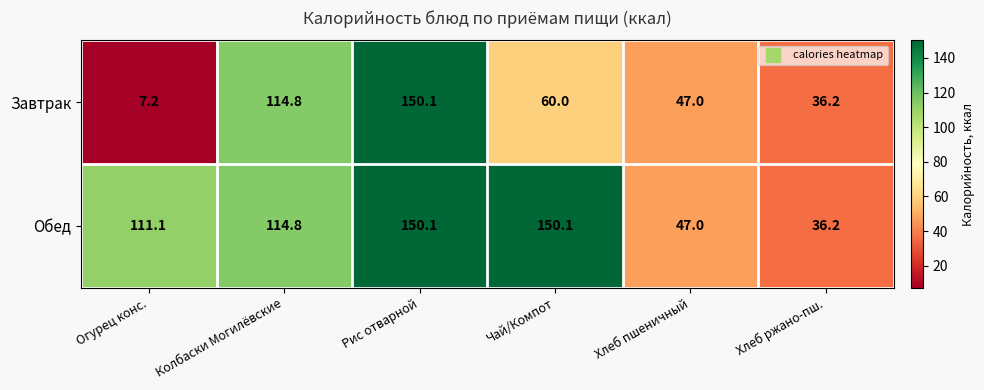

Is it true that Завтрак equals 36.2 at Хлеб ржано-пш.?

True